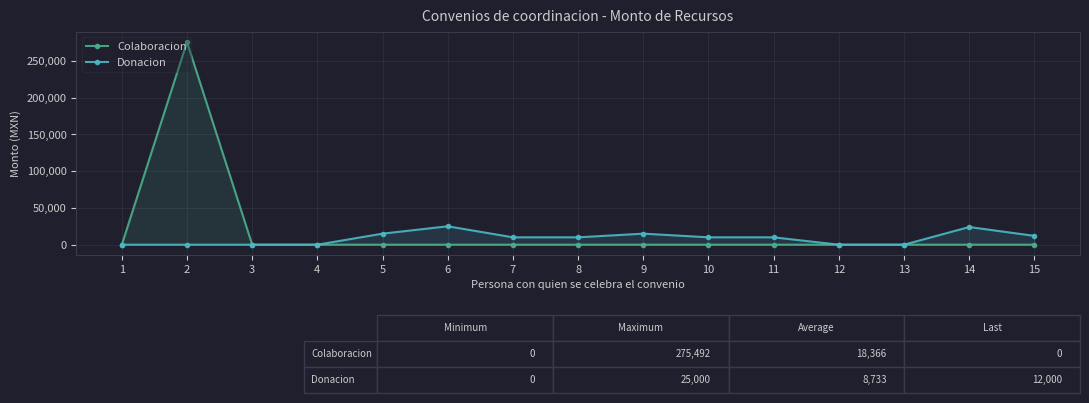

Reading right to left, list all the values displayed in this chart.

Colaboracion: 0.0	0.0	0.0	0.0	0.0	0.0	0.0	0.0	0.0	0.0	0.0	0.0	0.0	275491.9	0.0
Donacion: 12000.0	24000.0	0.0	0.0	10000.0	10000.0	15000.0	10000.0	10000.0	25000.0	15000.0	0.0	0.0	0.0	0.0